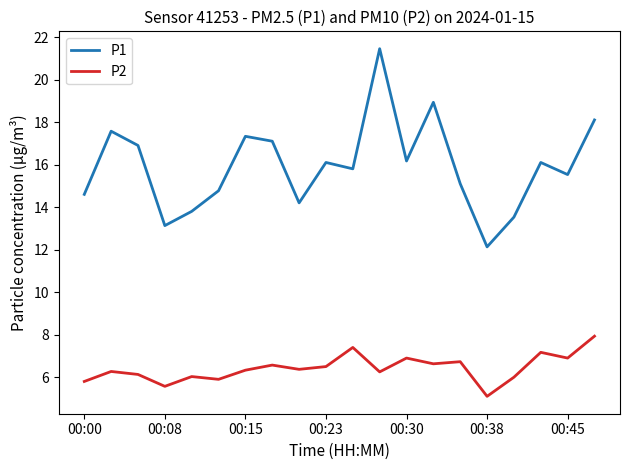

How many lines are shown in the chart?

2